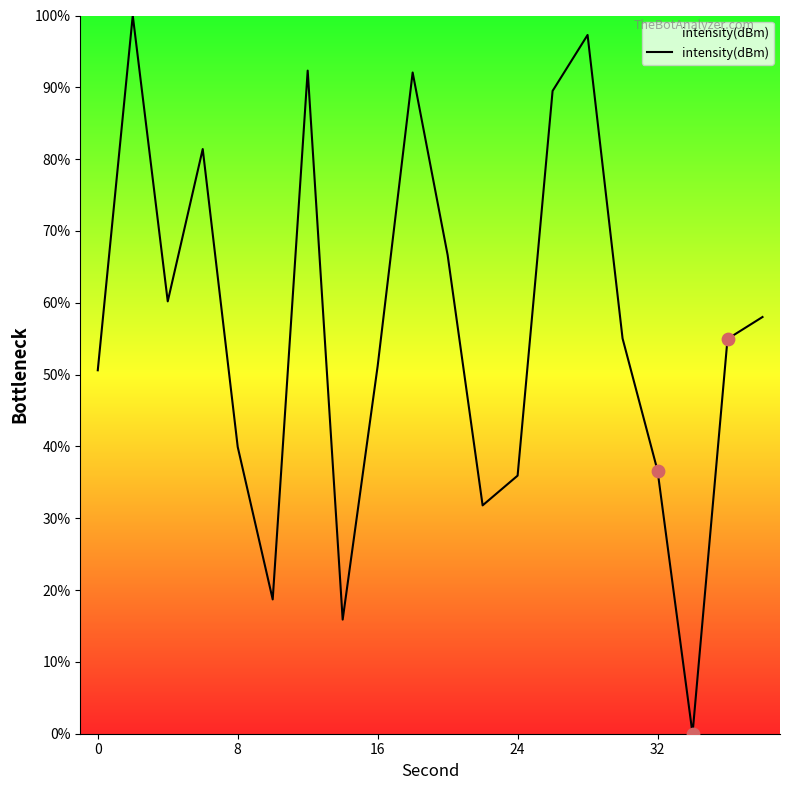

What is the greatest value displayed?

100.0